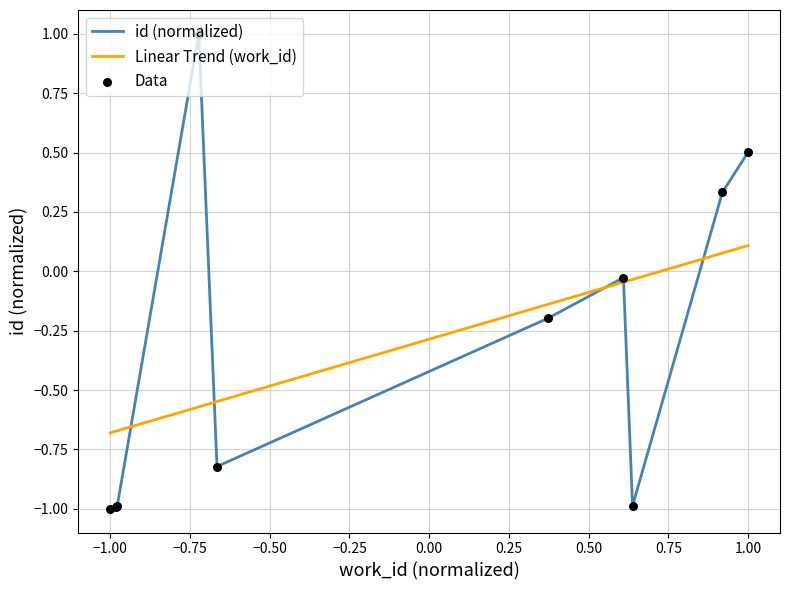

Rank the series by their maximum value, from highest to lowest.

id (normalized), Linear Trend (work_id)